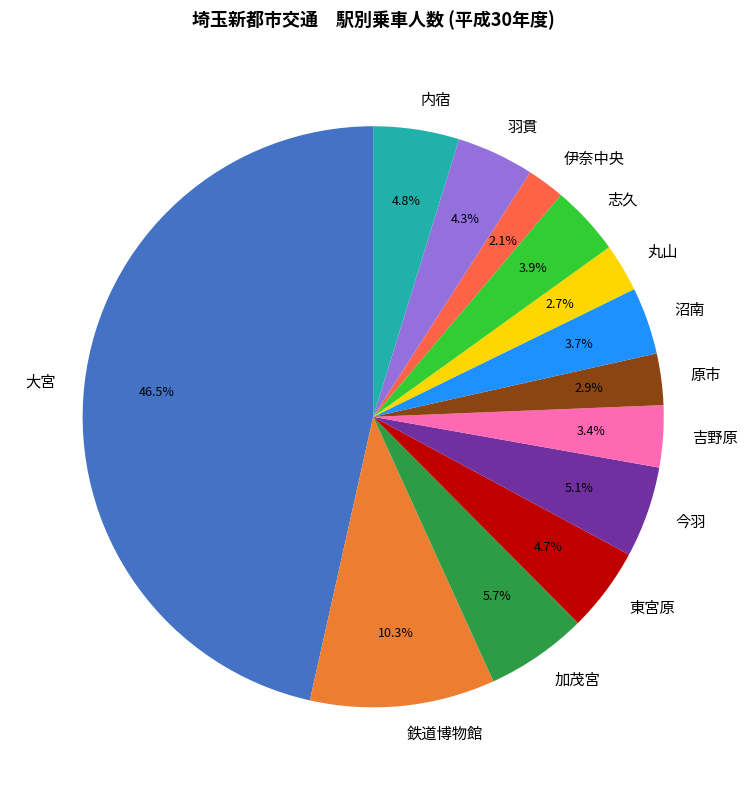

How many segments does this pie chart have?

13